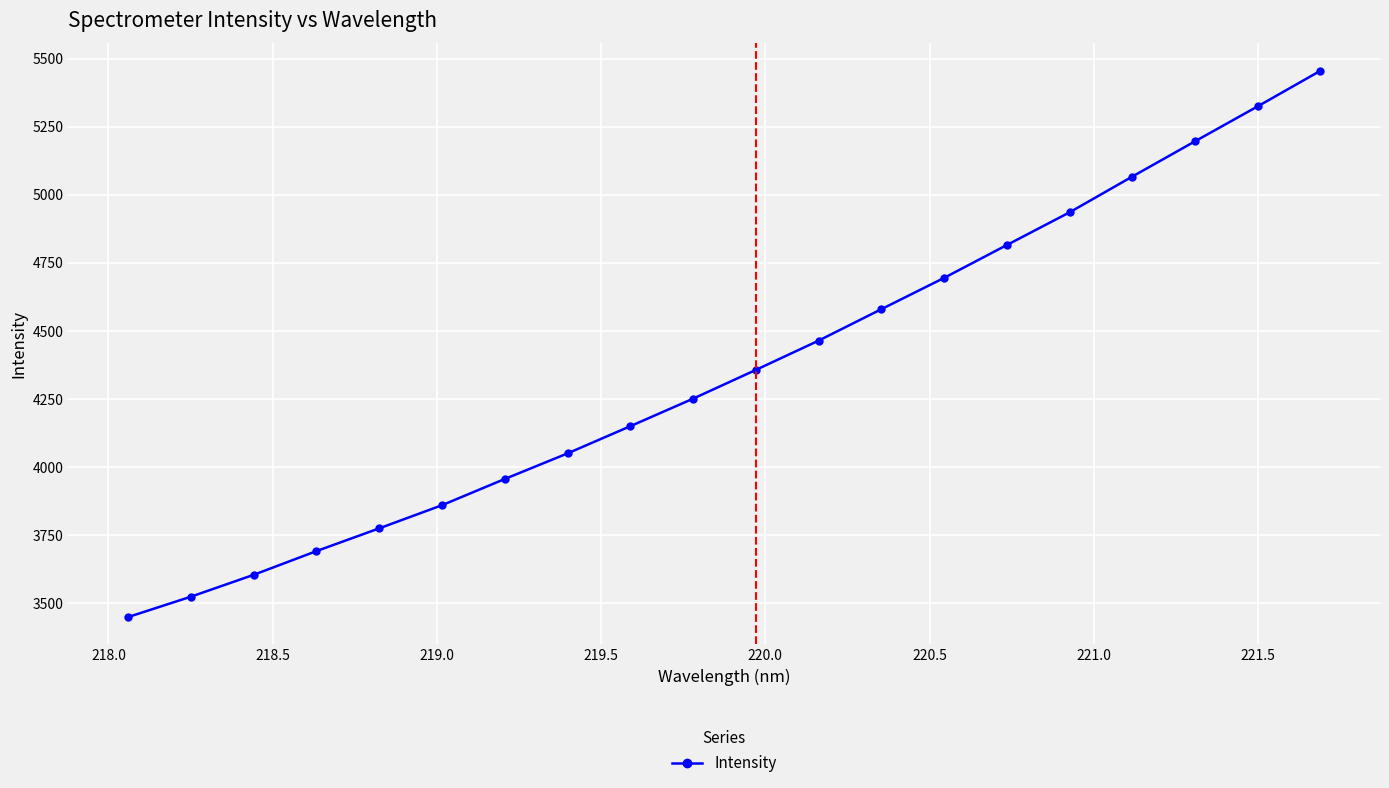

What is the value of the 11th point from the left?

4356.4